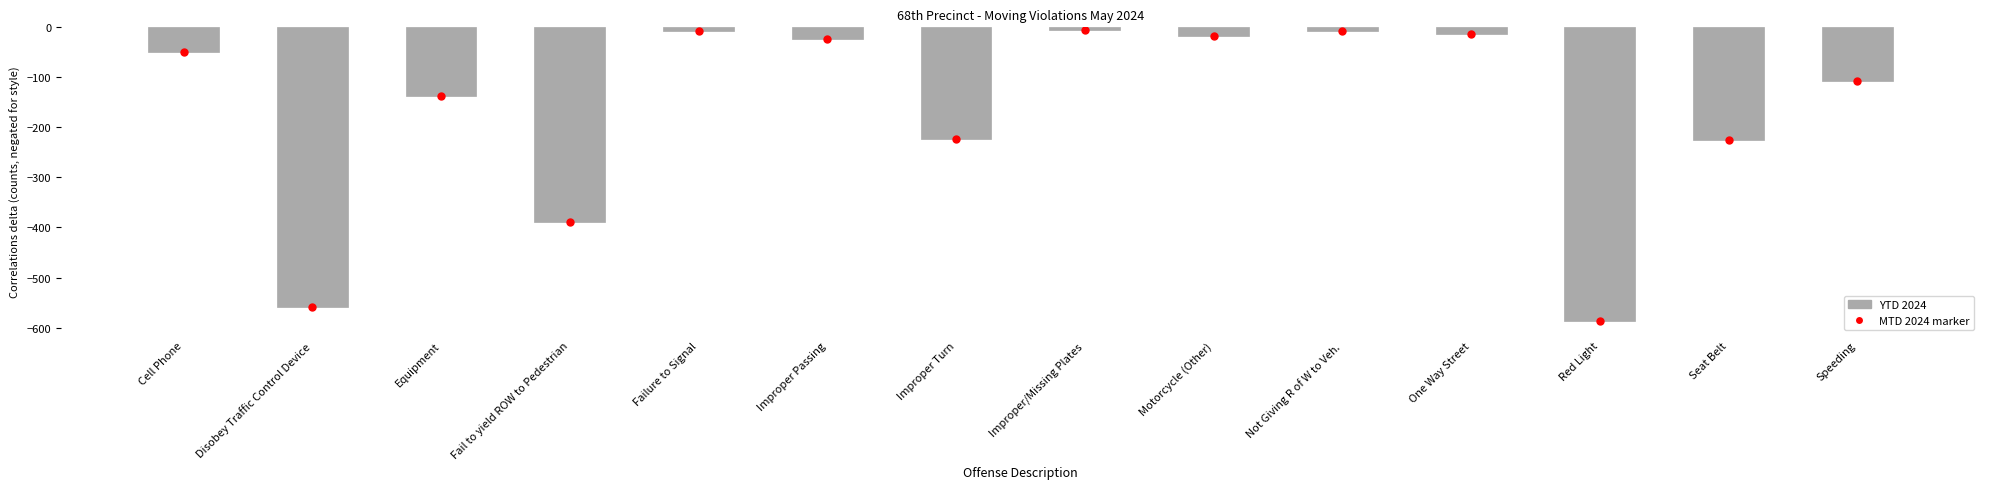

The value at Red Light is -349. True or false?

False